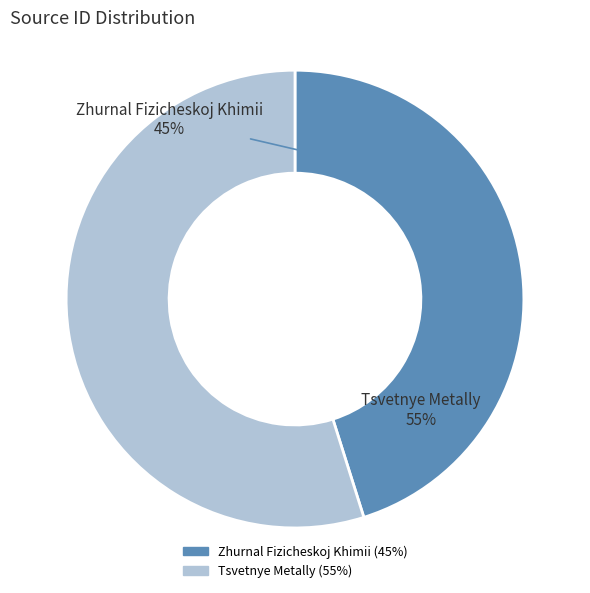

What is the largest slice in the pie chart?

Tsvetnye Metally